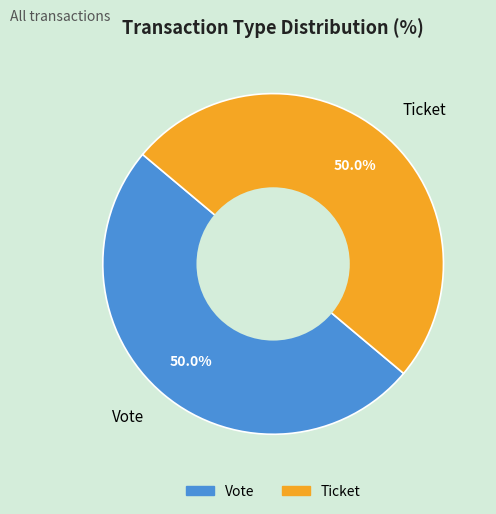

Approximately how many times larger is the value at Vote compared to Ticket?

1.0